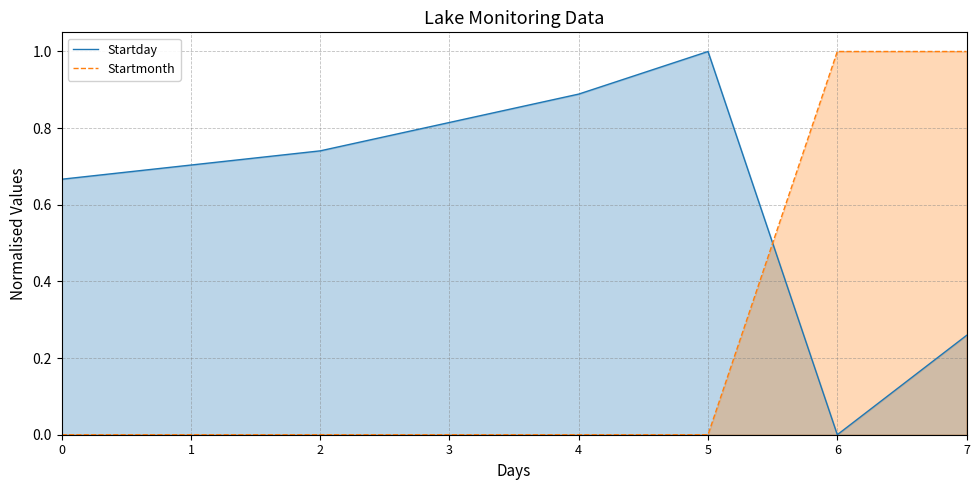

How many values in Startmonth are above zero?

2